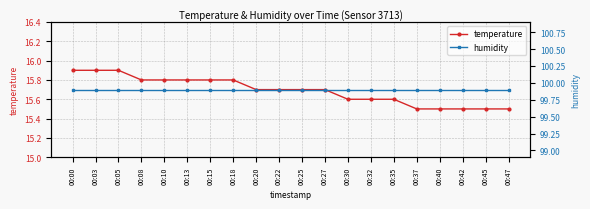

Count the number of categories in the chart.

20